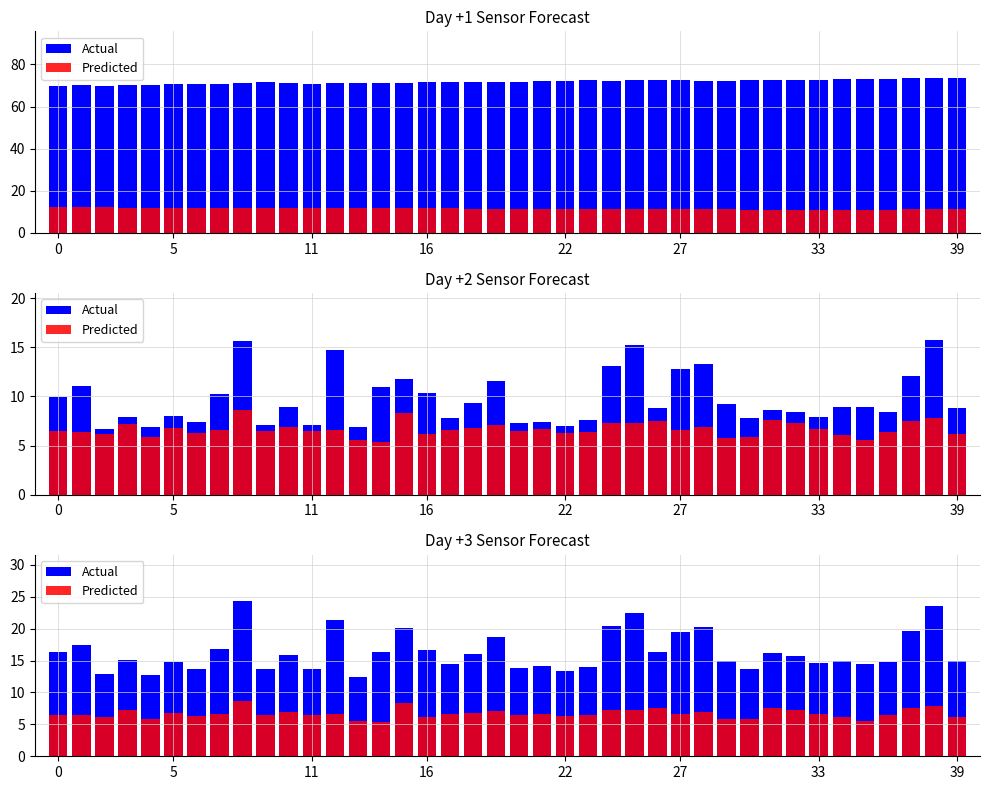

Count the number of categories in the chart.

40